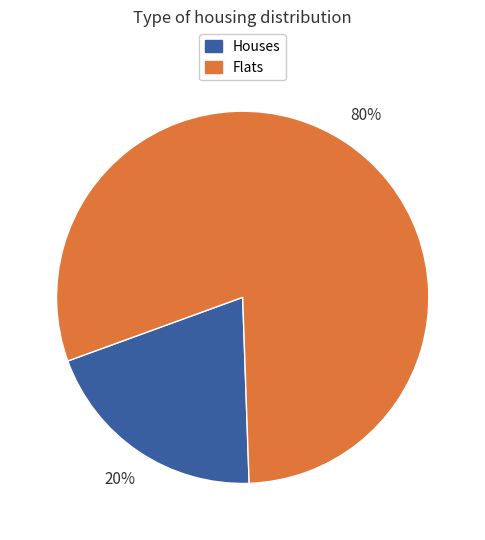

To the nearest percent, what is the difference between the largest and smallest slice percentages?

60%